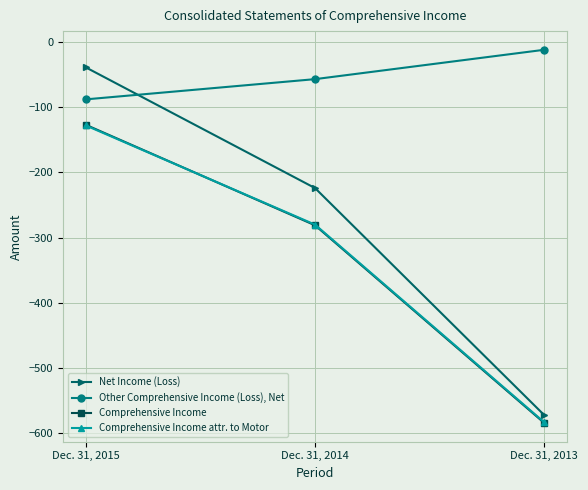

How many values in the Net Income (Loss) series are below -224?

1